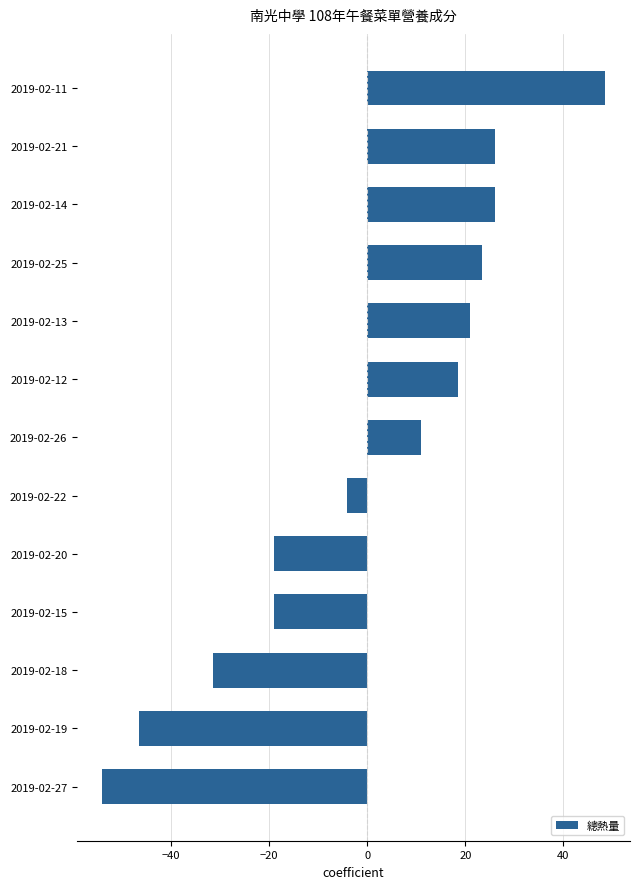

Reading top to bottom, what are all the values shown in this chart?

48.5	26.0	26.0	23.5	21.0	18.5	11.0	-4.0	-19.0	-19.0	-31.5	-46.5	-54.0